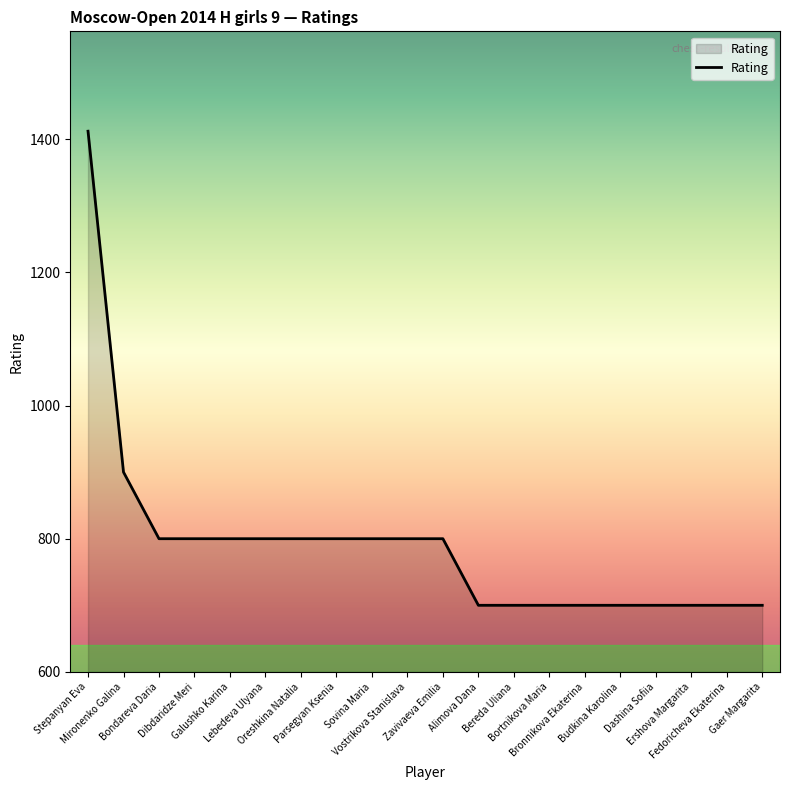

Count the values in the range 700 to 800.

18